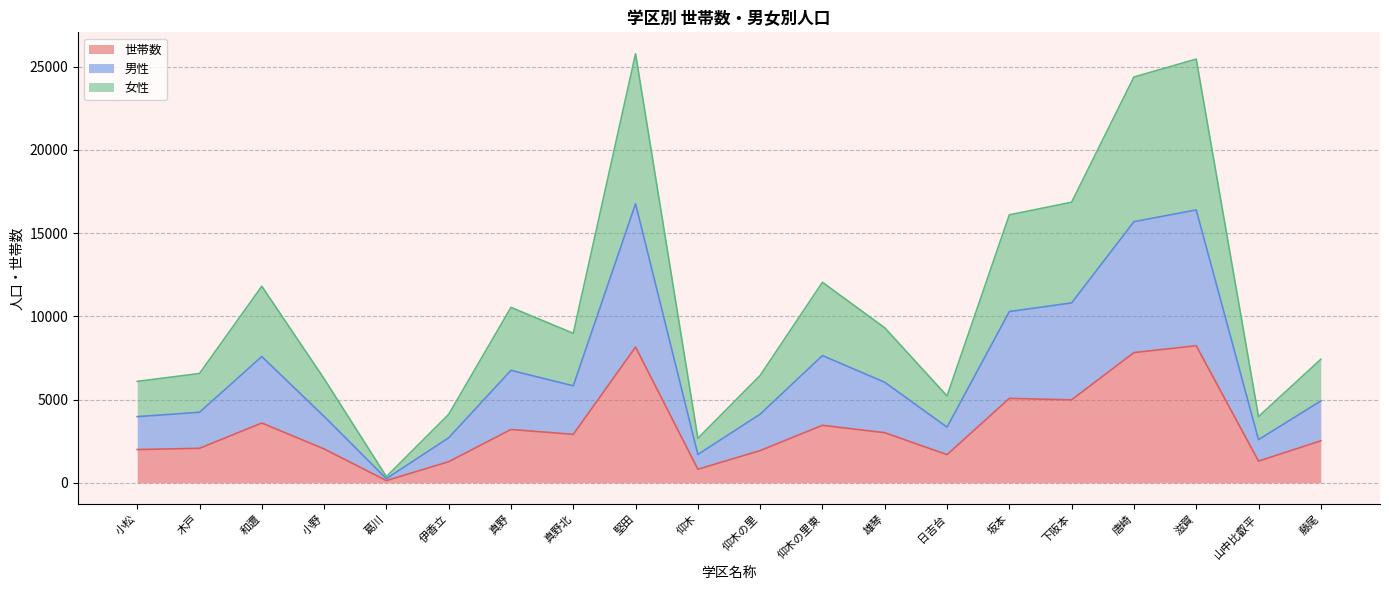

How many series are shown in this chart?

3